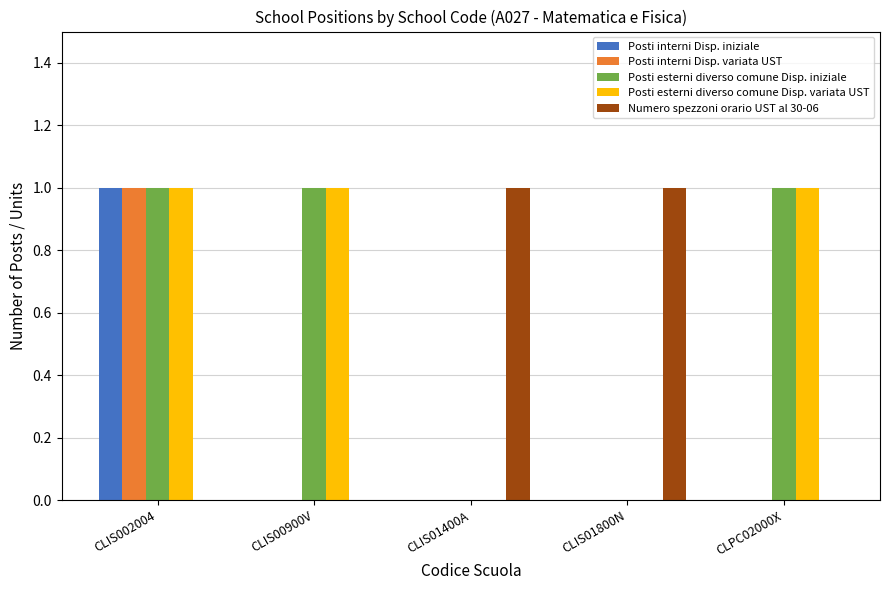

Is it true that Posti interni Disp. variata UST equals 0 at CLIS01400A?

True